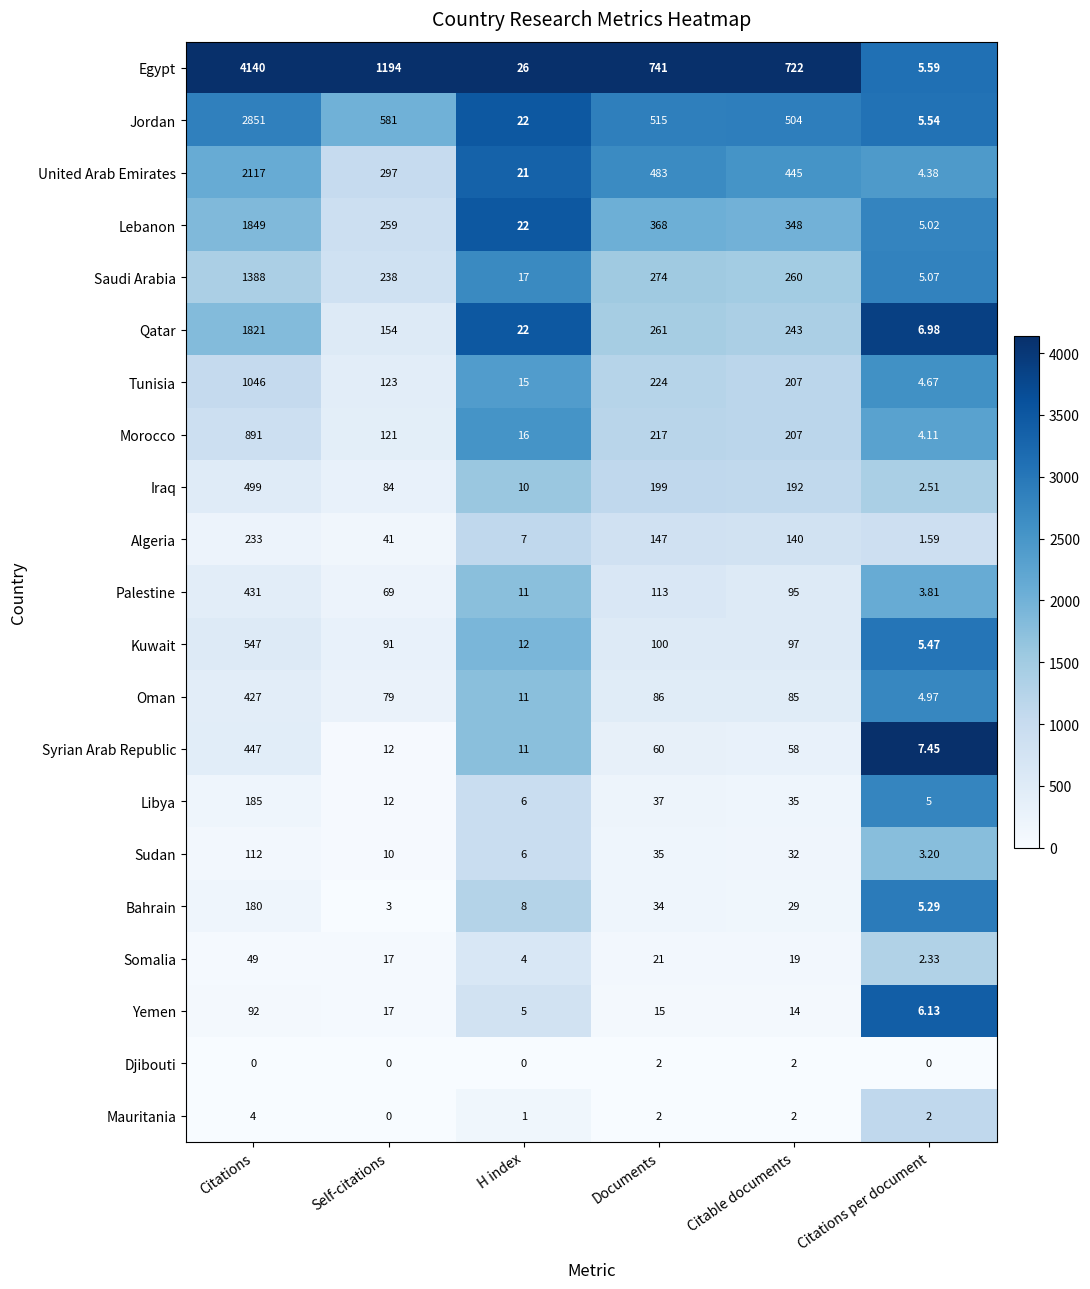

What is the difference between the highest and lowest values at H index?

26.0